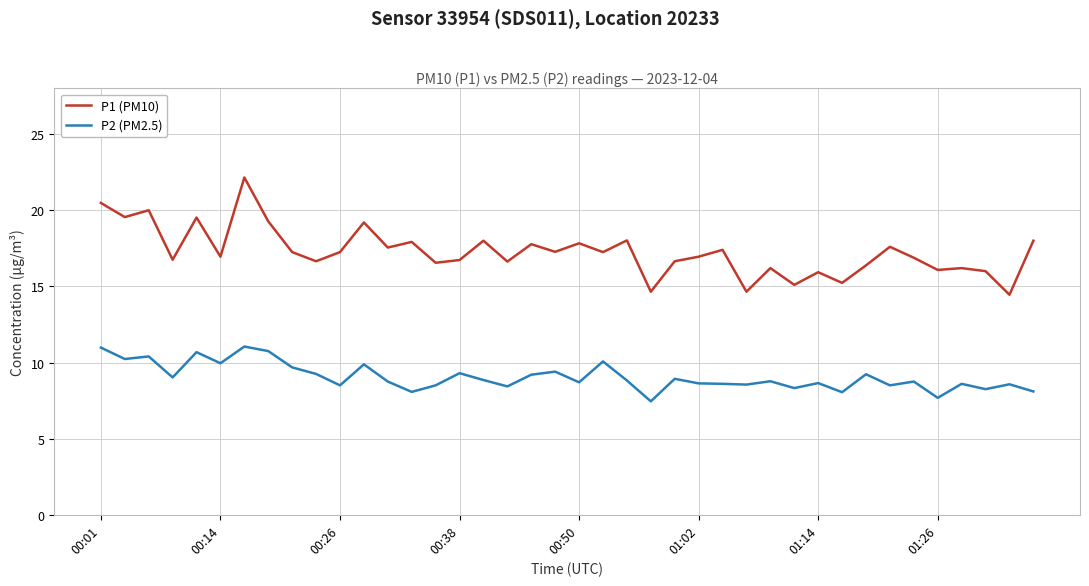

True or false: P1 (PM10) and P2 (PM2.5) intersect in this chart.

False